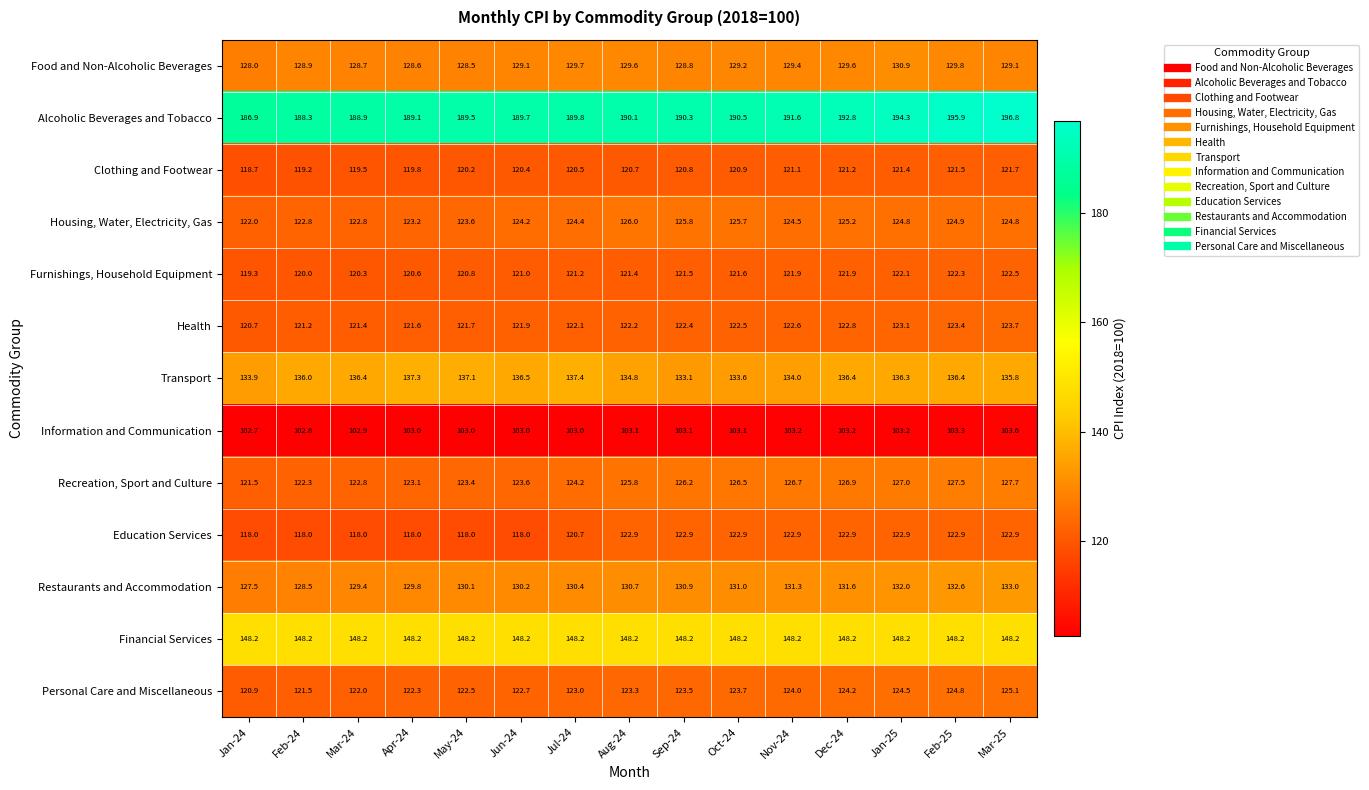

Count the number of categories in the chart.

15